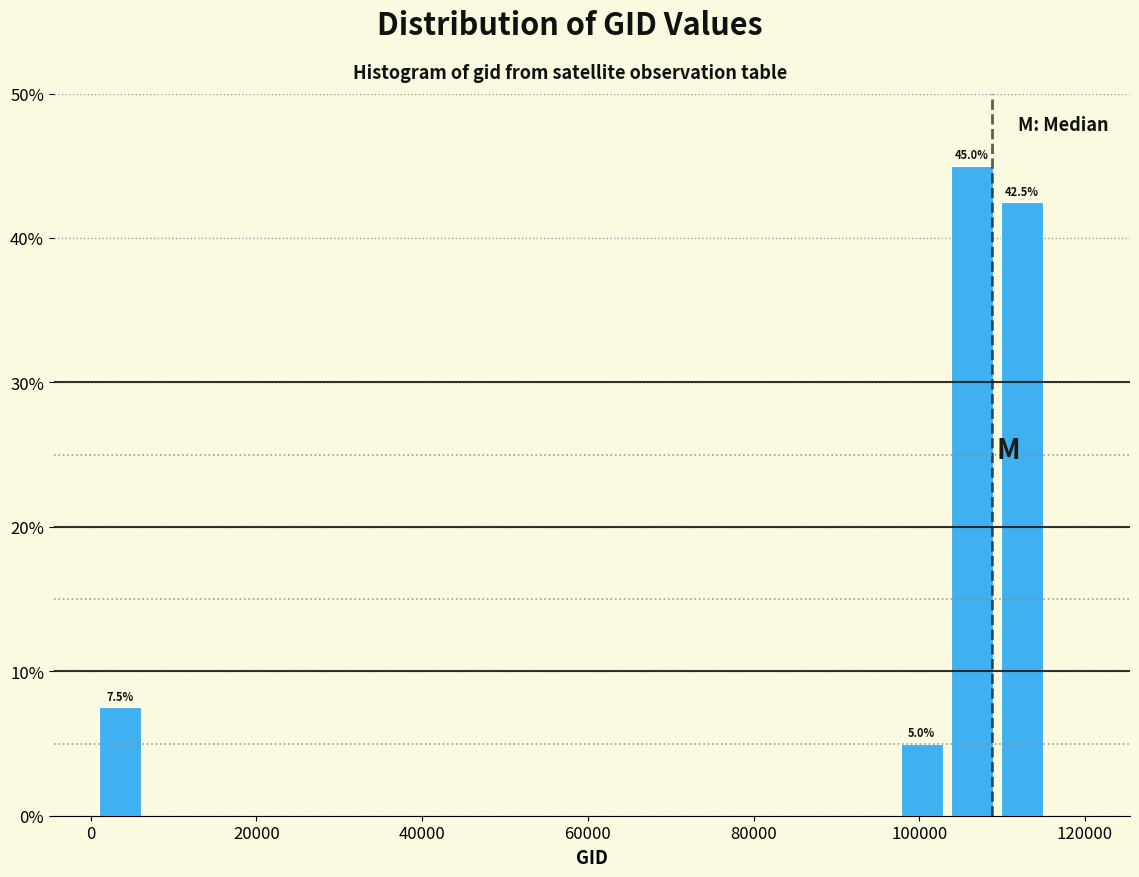

Around what value on the x-axis is the tallest bar? Give the approximate position of its centre, as read against the axis.

106000